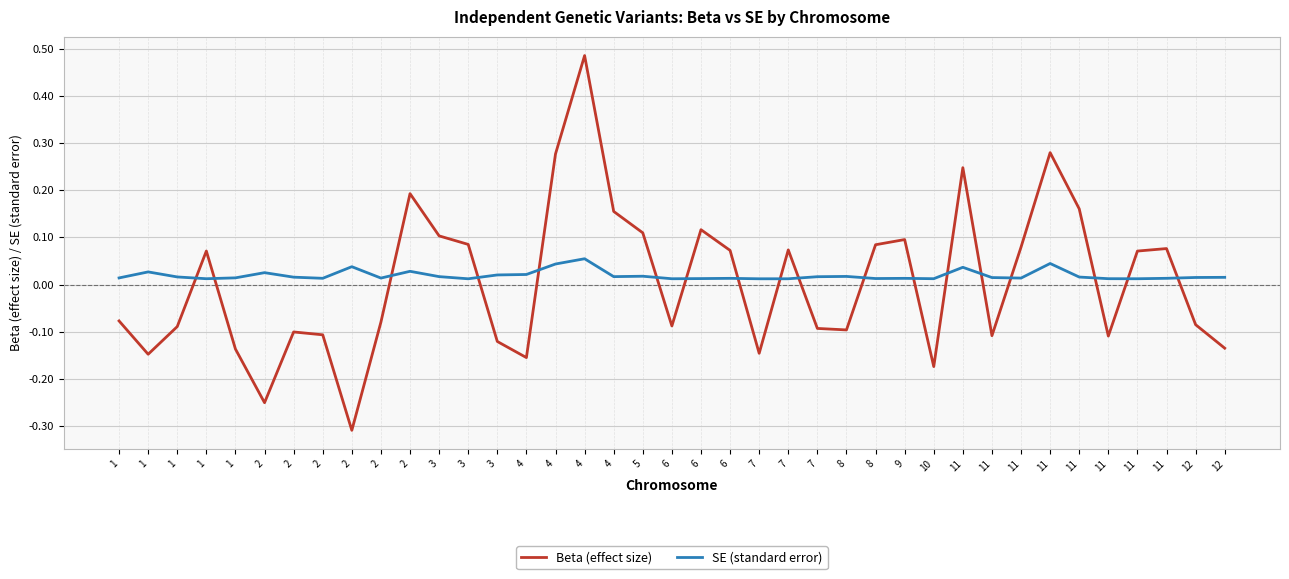

Is this an area chart (filled region under the line)?

No